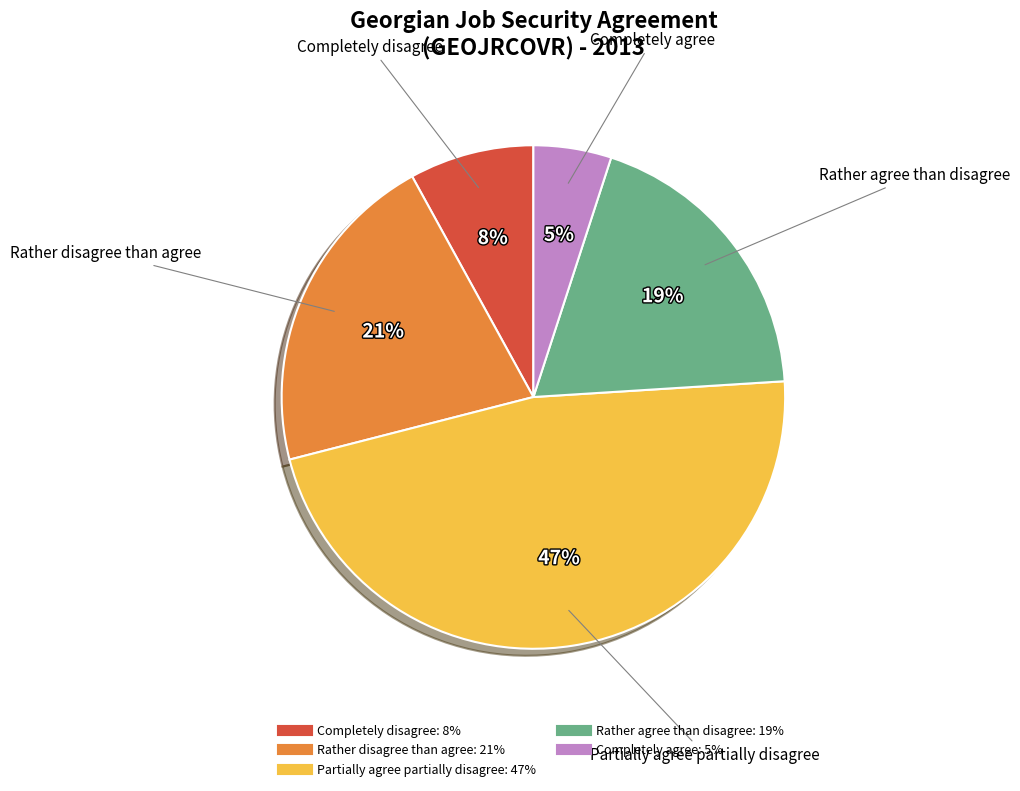

What is the largest slice in the pie chart?

Partially agree partially disagree